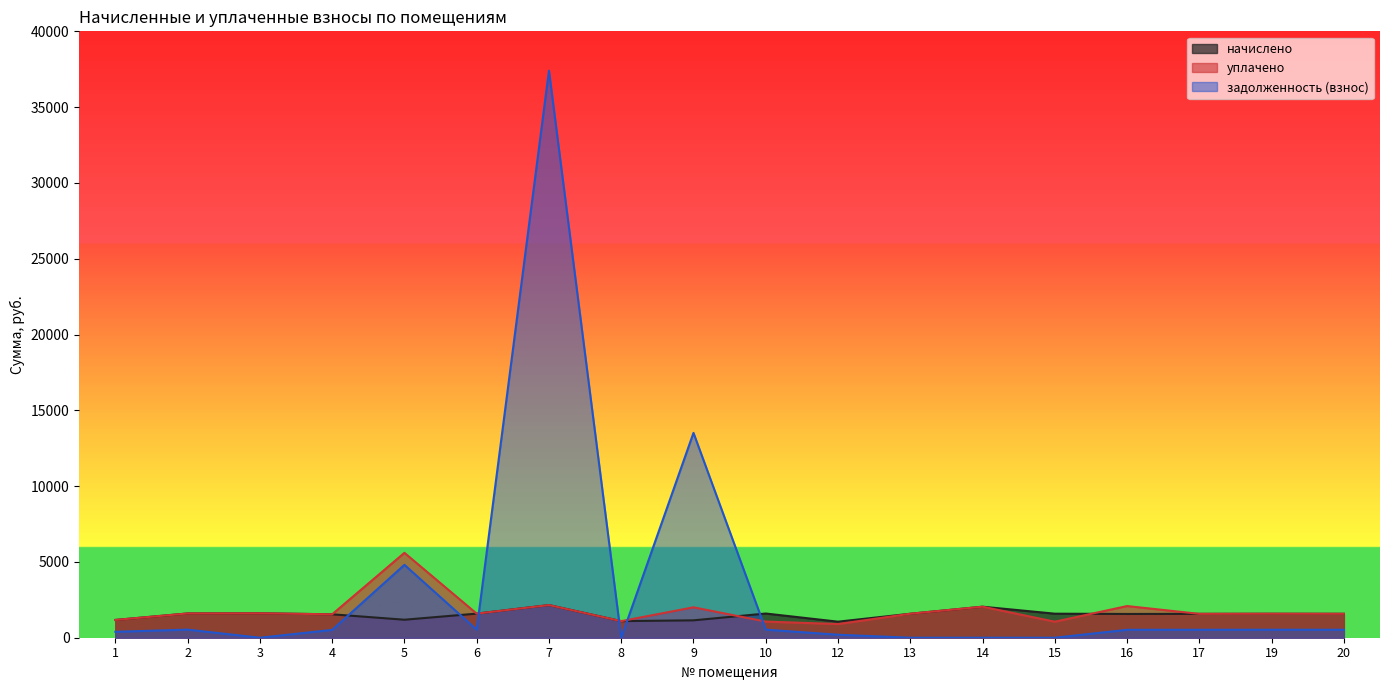

Is it true that уплачено equals 539.3 at 8?

False